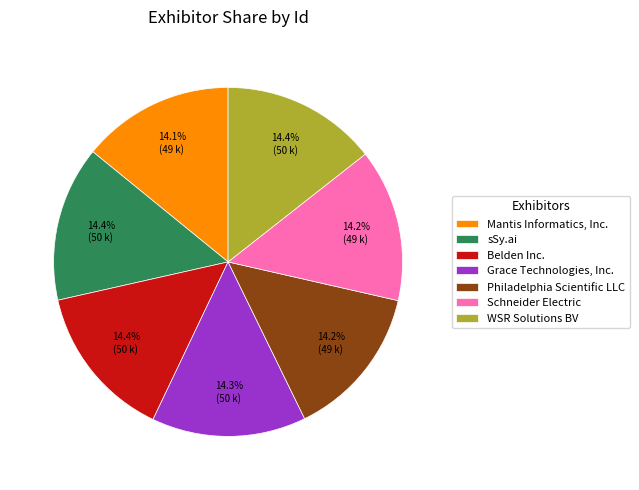

Count the number of slices in the pie.

7